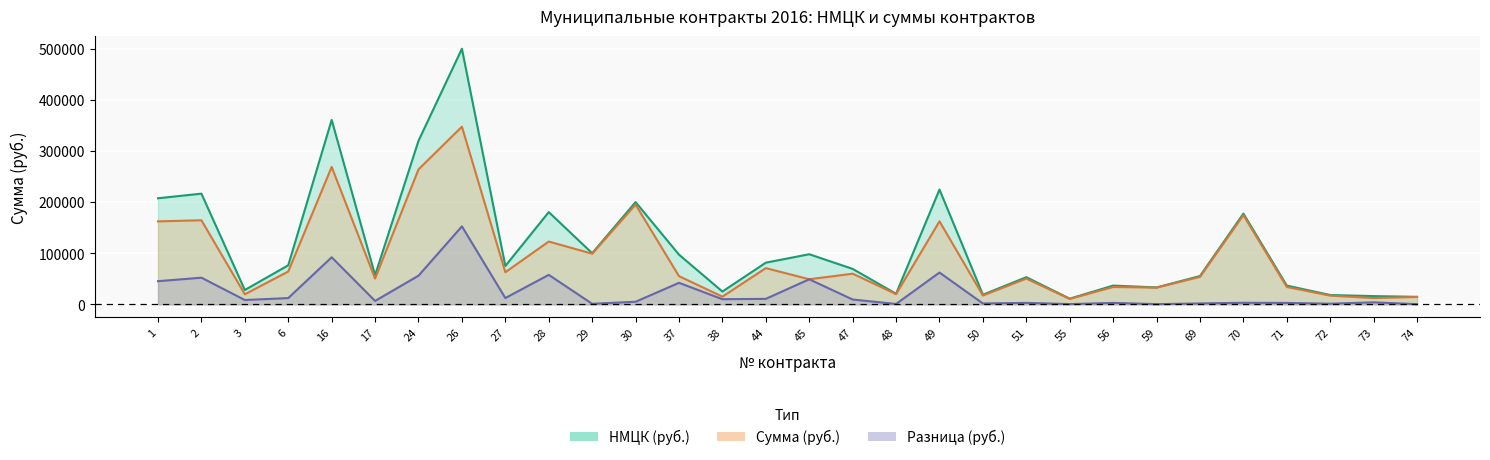

Reading right to left, extract all data points from this chart.

НМЦК (руб.): 14620.0	16073.6	18164.8	36643.3	177496.6	55296.8	32998.0	36643.3	11025.6	53084.0	18857.0	224532.0	20653.4	69266.6	97966.7	81480.0	25000.0	97137.0	200000.0	100000.0	180424.7	74986.0	500000.0	319900.0	56983.6	360800.0	76391.9	28000.0	216500.0	207500.0
Сумма (руб.): 14360.0	12210.0	17000.0	33900.0	174514.0	53593.0	32700.0	33900.0	10620.0	50300.0	17240.0	162360.0	19960.0	59900.0	49000.0	70810.0	15000.0	55100.0	195000.0	99000.0	122800.0	62743.2	347500.0	263917.5	50375.0	268796.0	64200.0	19600.0	164420.0	162250.0
Разница (руб.): 260.0	3863.6	1164.8	2743.3	2982.6	1703.8	298.0	2743.3	405.6	2784.0	1617.0	62172.0	693.4	9366.6	48966.7	10670.0	10000.0	42037.0	5000.0	1000.0	57624.7	12242.9	152500.0	55982.5	6608.6	92004.0	12191.9	8400.0	52080.0	45250.0